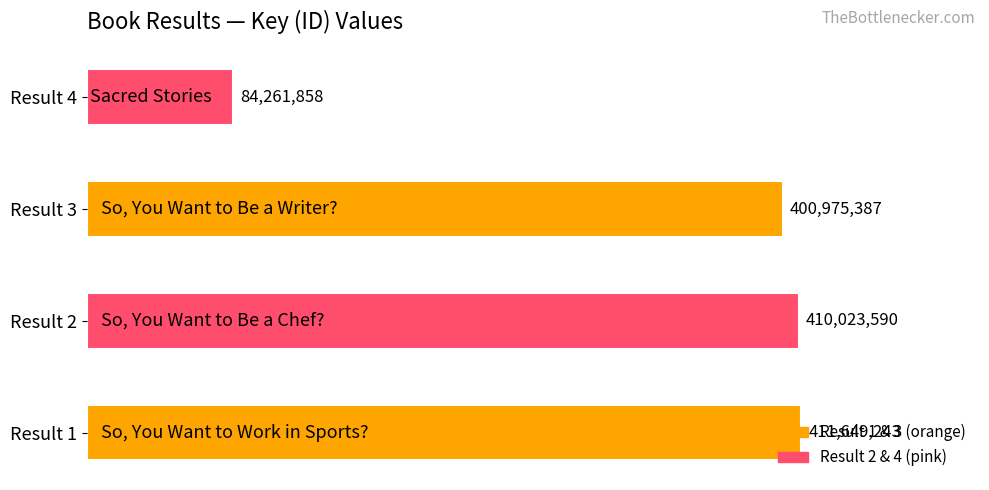

Does the chart contain any negative values?

No